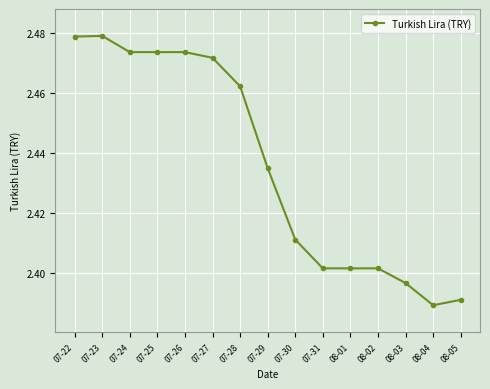

Is it true that the value at 07-30 is 0.5?

False